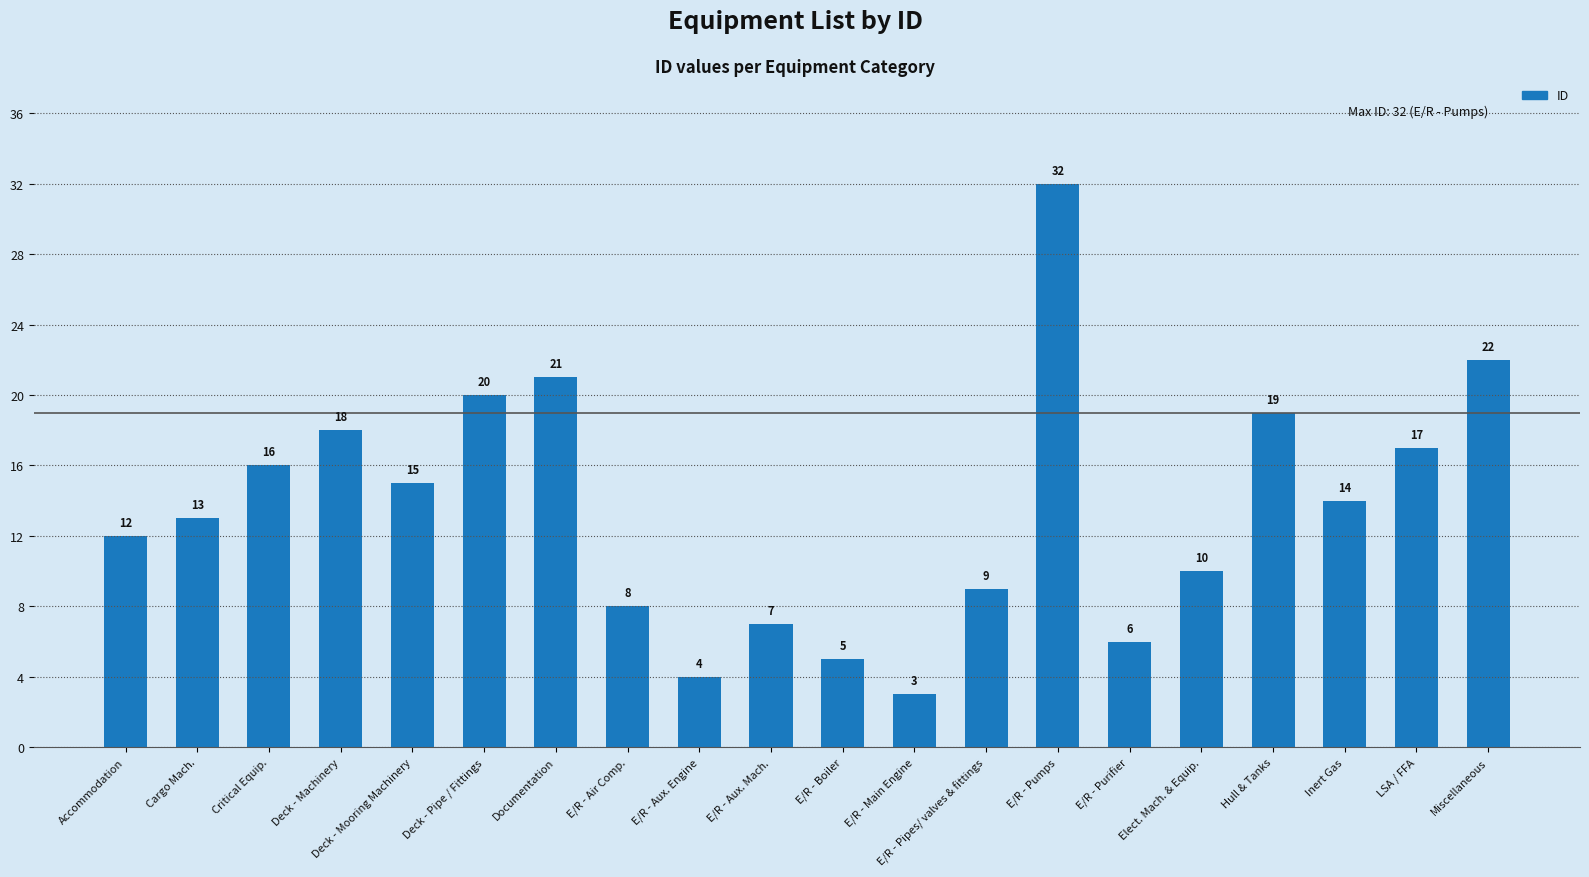

True or false: the data shows 32 at E/R - Pumps.

True